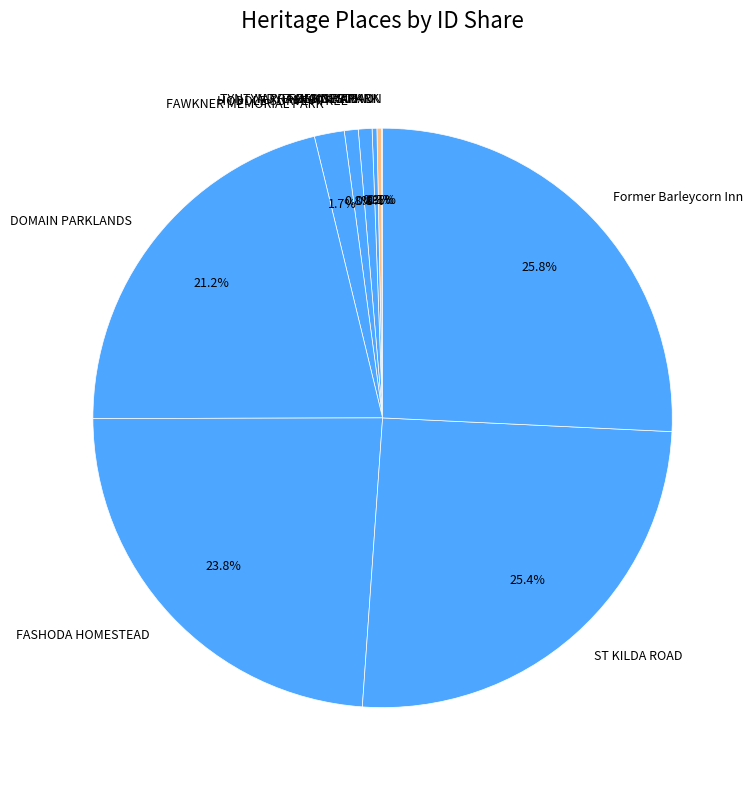

Combined, do YARRA BEND PARK and FAWKNER MEMORIAL PARK account for over 50%?

No